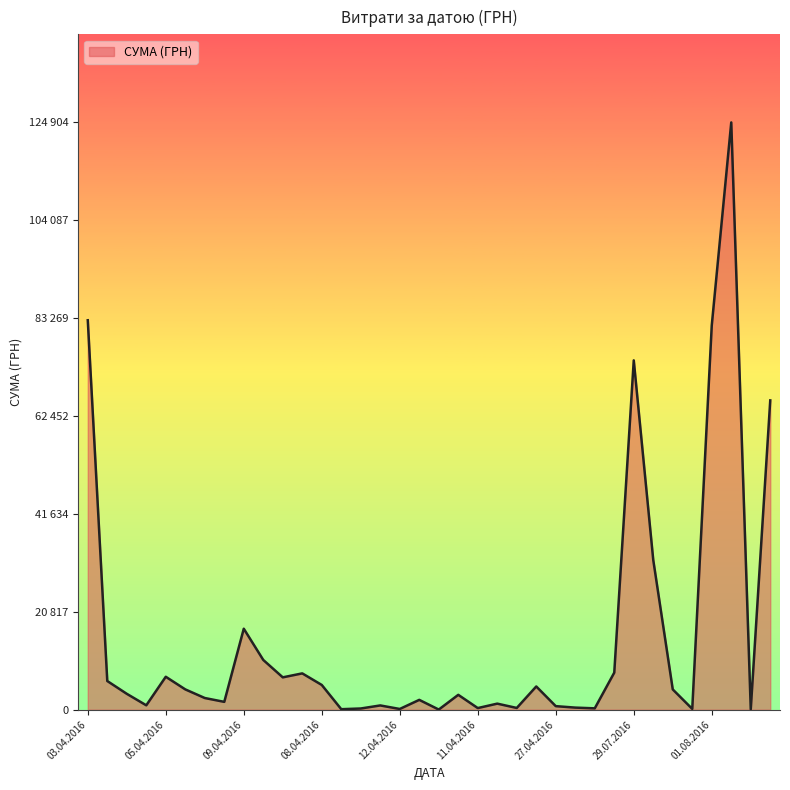

Does the chart have visible grid lines?

No